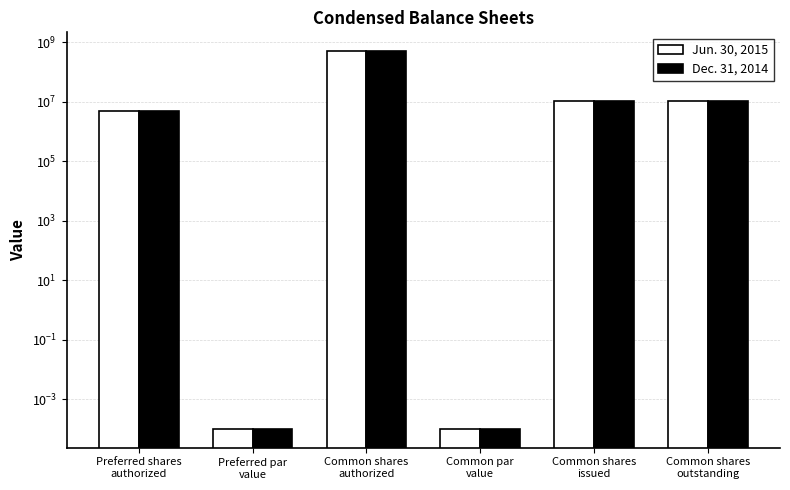

Between Common shares
issued and Preferred shares
authorized, which is larger?

Common shares
issued